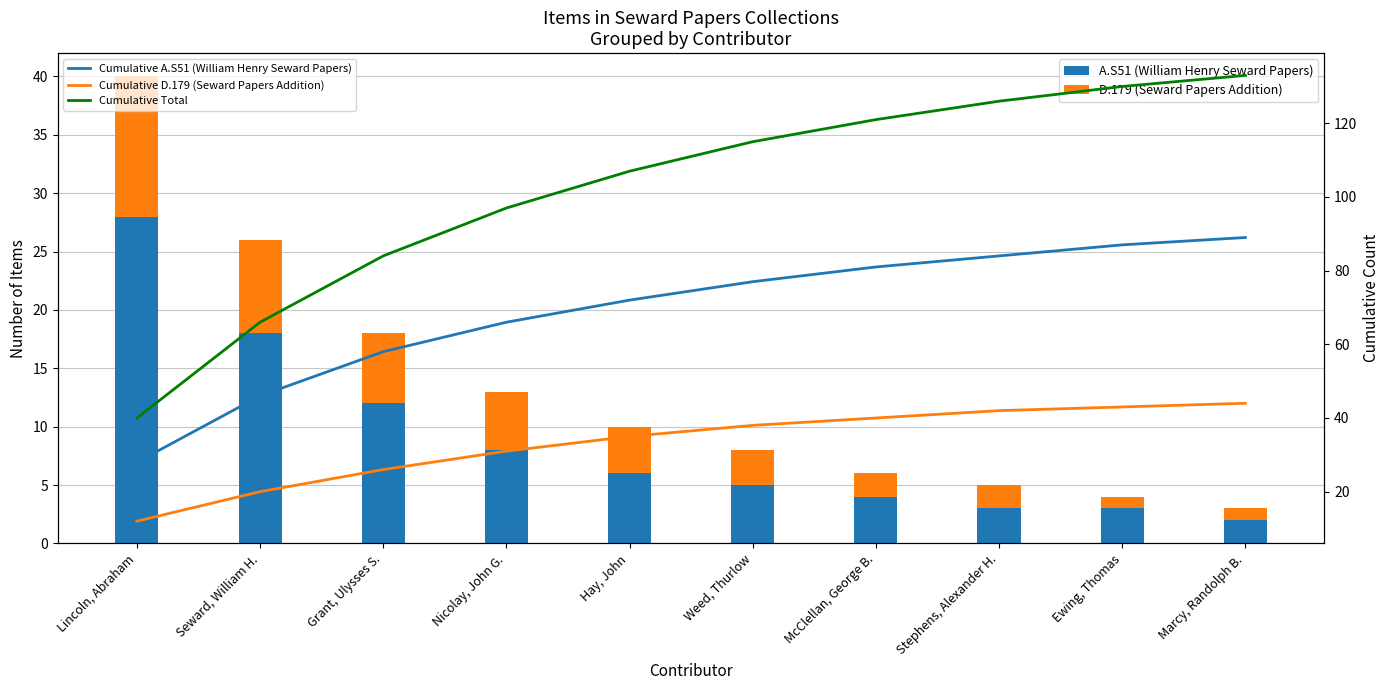

True or false: A.S51 (William Henry Seward Papers) has a value of 5 at Weed, Thurlow.

True